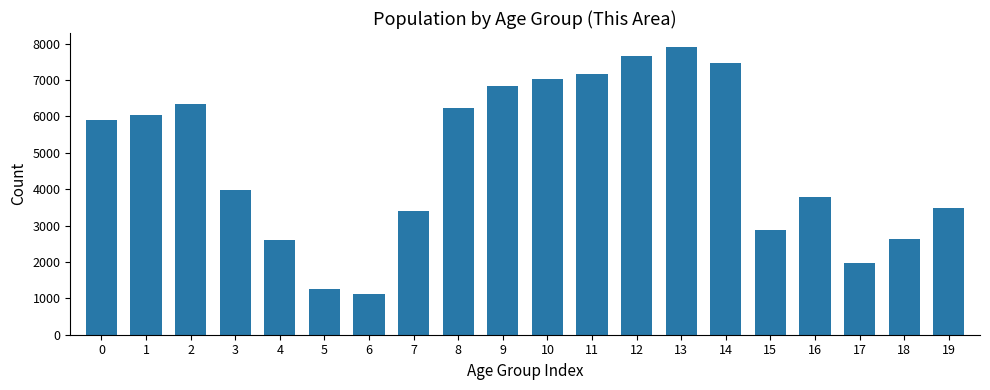

What is the approximate value at 12, to the nearest 10?

7660